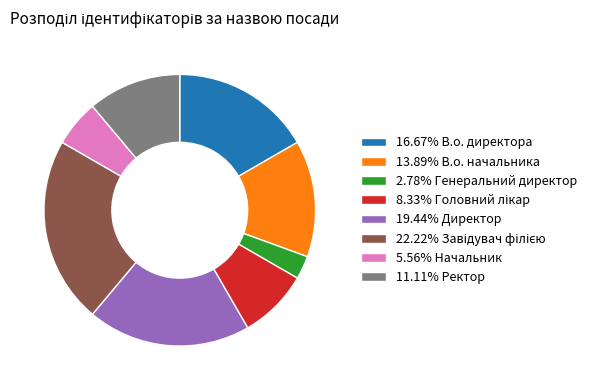

Approximately how many times larger is the value at 19.44% Директор compared to 16.67% В.о. директора?

1.2